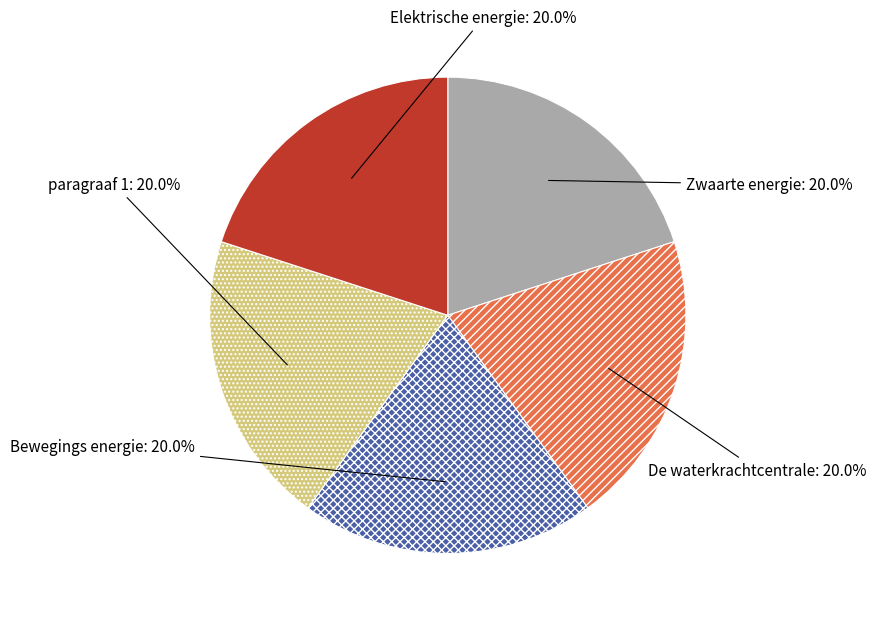

To the nearest percent, what portion does Bewegings energie represent?

20%